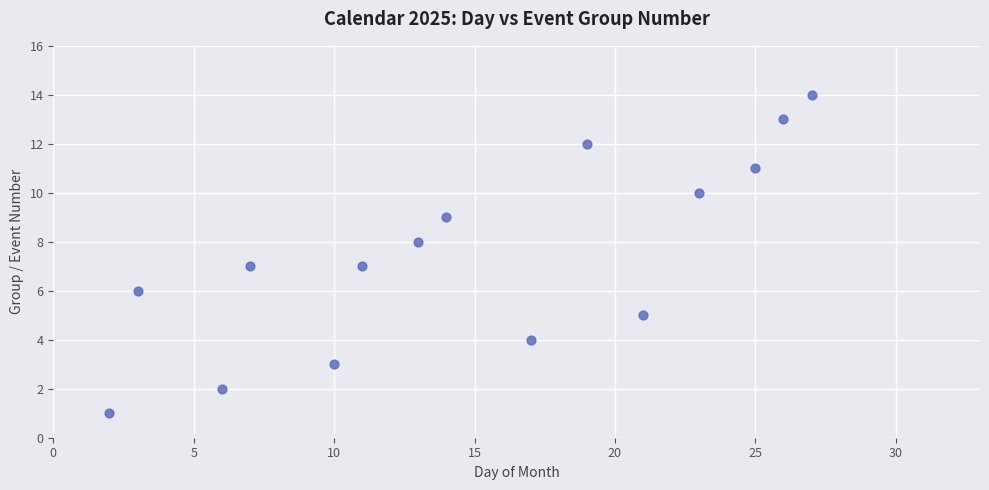

What is the range of X values (max minus min)?

25